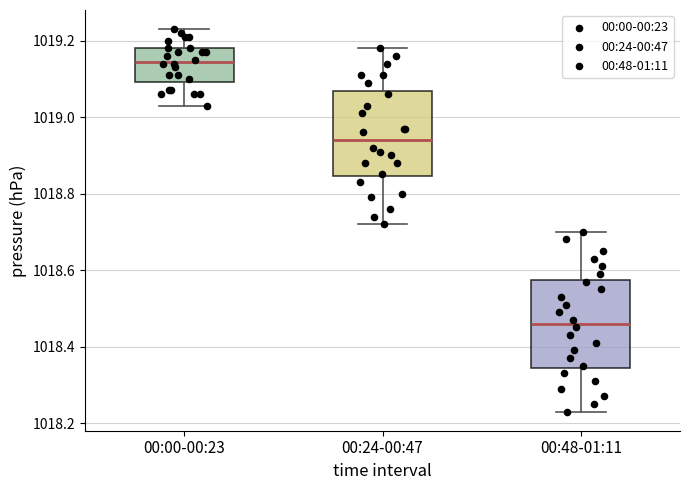

Which box has the lowest median line?

00:48-01:11